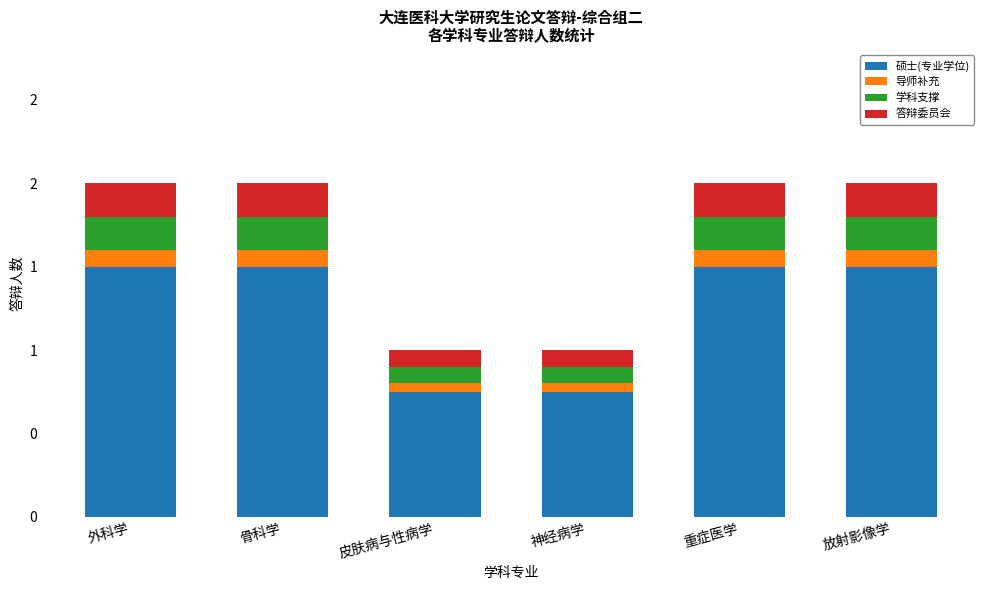

What are all the series names shown in the legend?

硕士(专业学位), 导师补充, 学科支撑, 答辩委员会